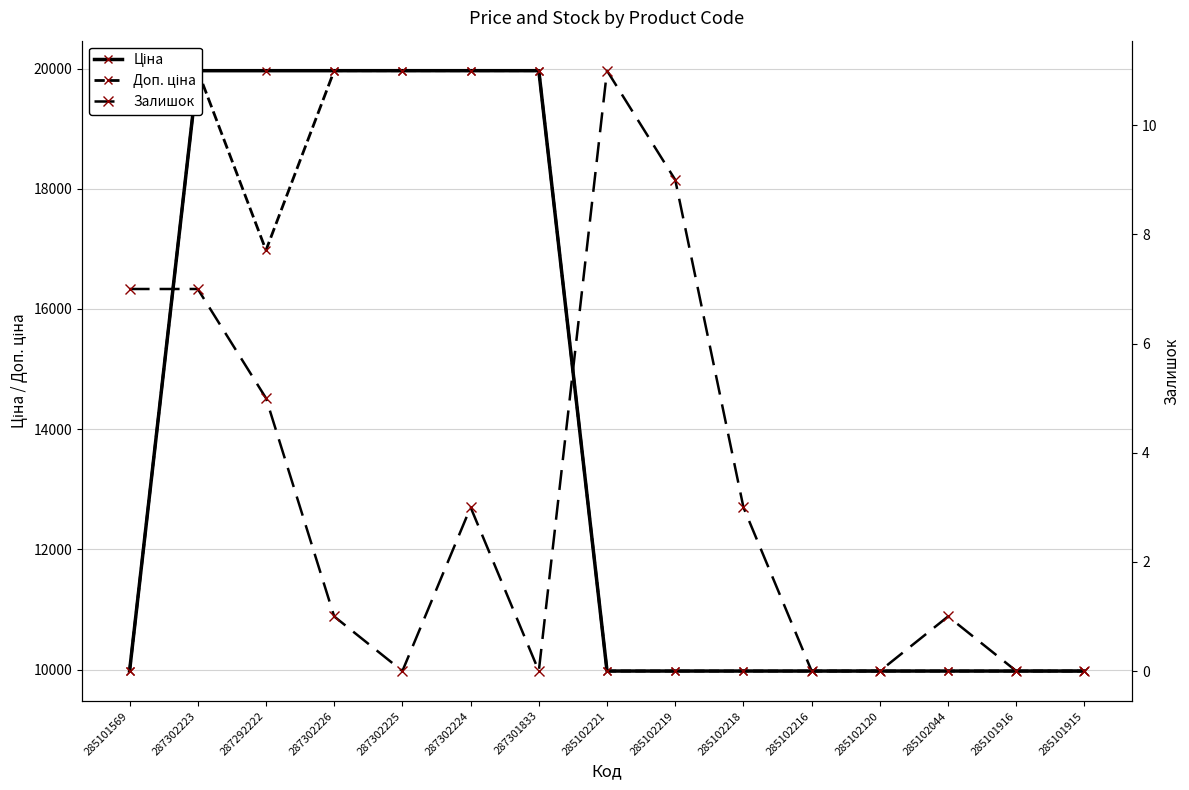

Which series has the largest range (max minus min)?

Ціна